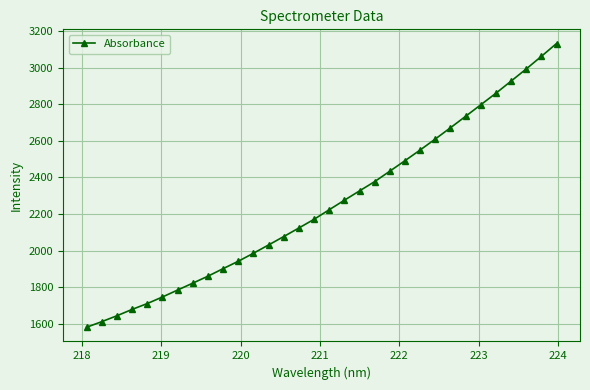

Count the number of categories in the chart.

32